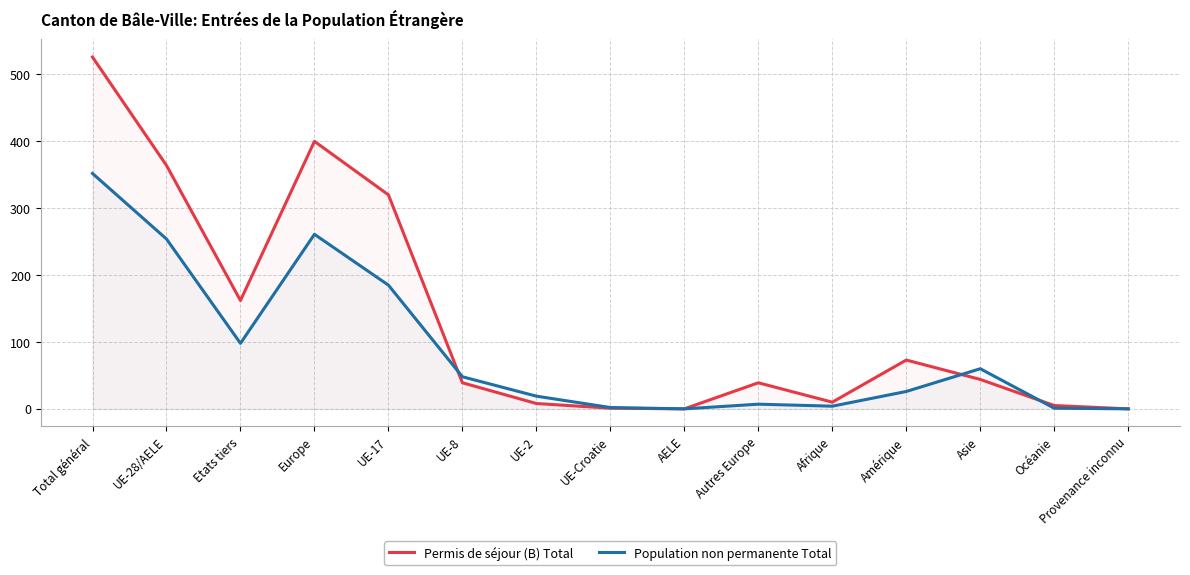

Between Total général and UE-8, which is larger?

Total général